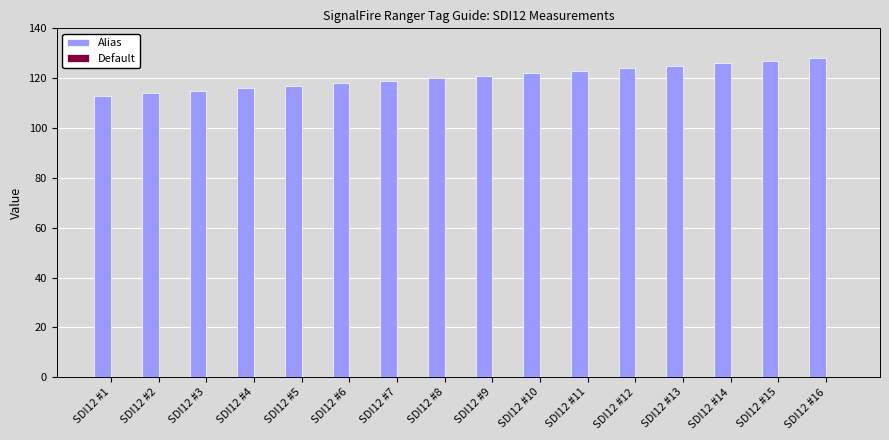

Reading left to right, transcribe all the data shown in this chart.

113	114	115	116	117	118	119	120	121	122	123	124	125	126	127	128